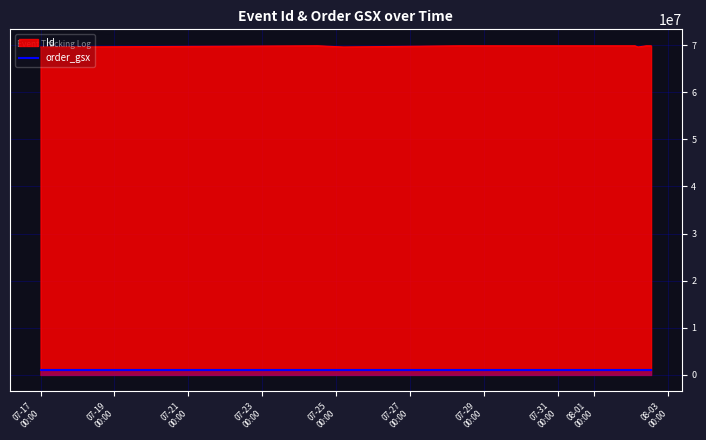

List the series in order of their peak value, highest first.

Id, order_gsx